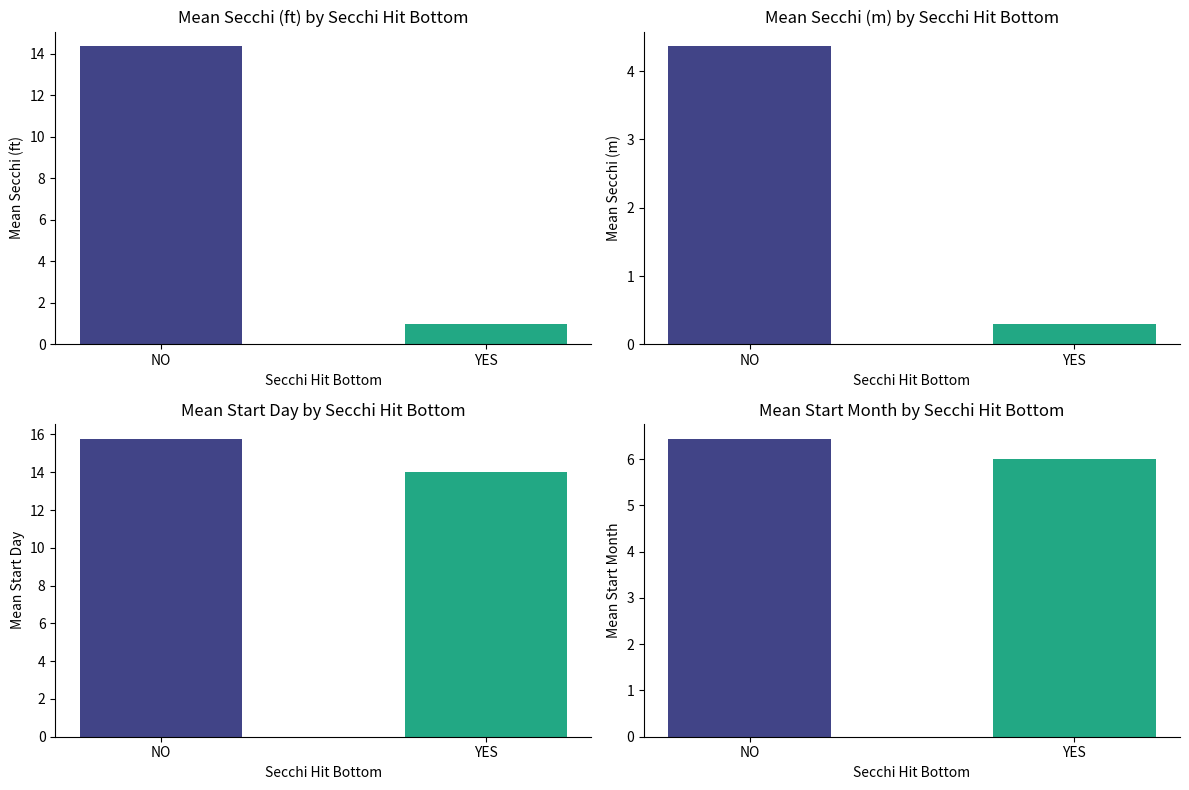

What is the greatest value displayed?

15.8